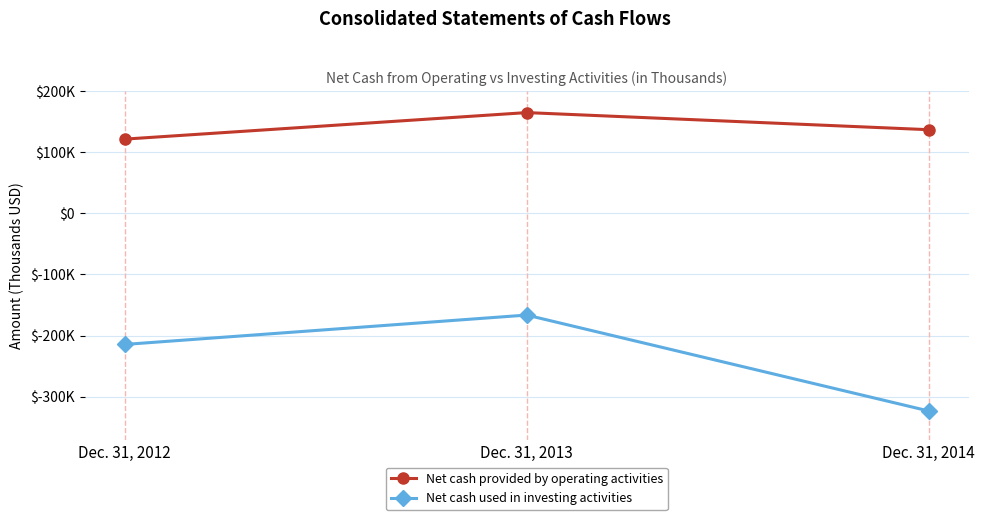

What is the sum of all Net cash provided by operating activities values?

422943